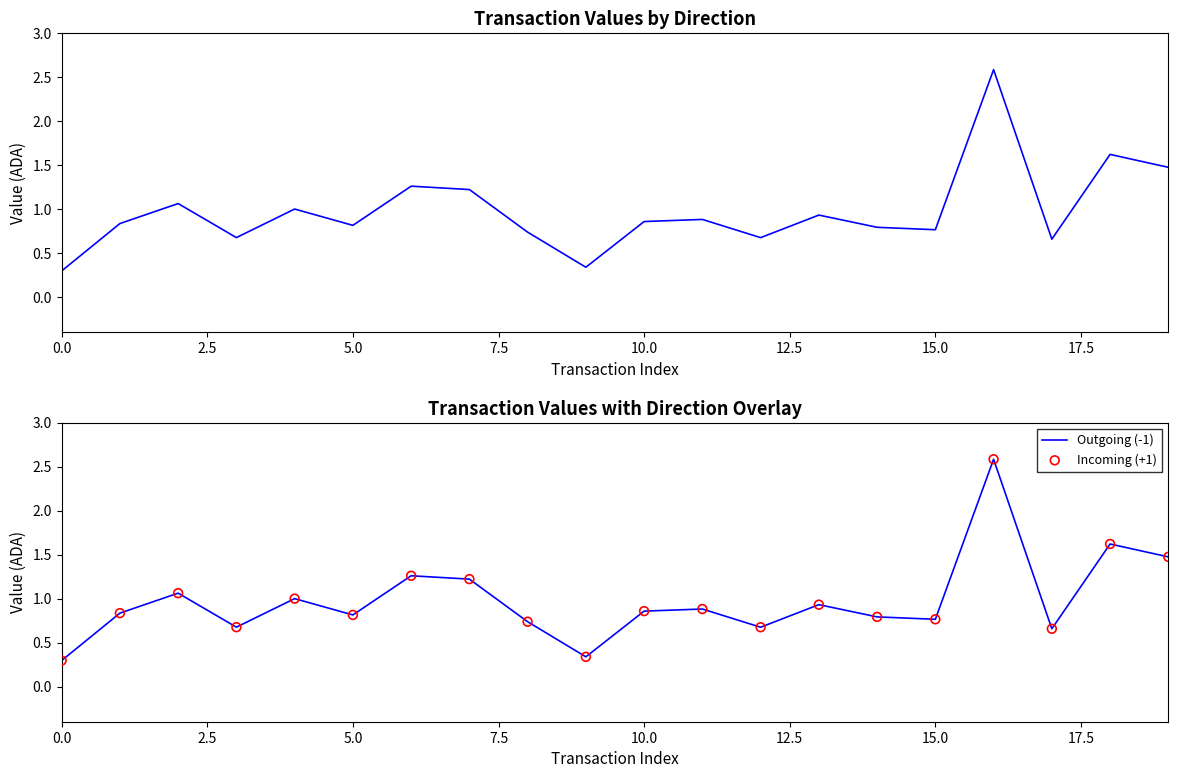

What are all the series names shown in the legend?

Outgoing (-1), Incoming (+1)